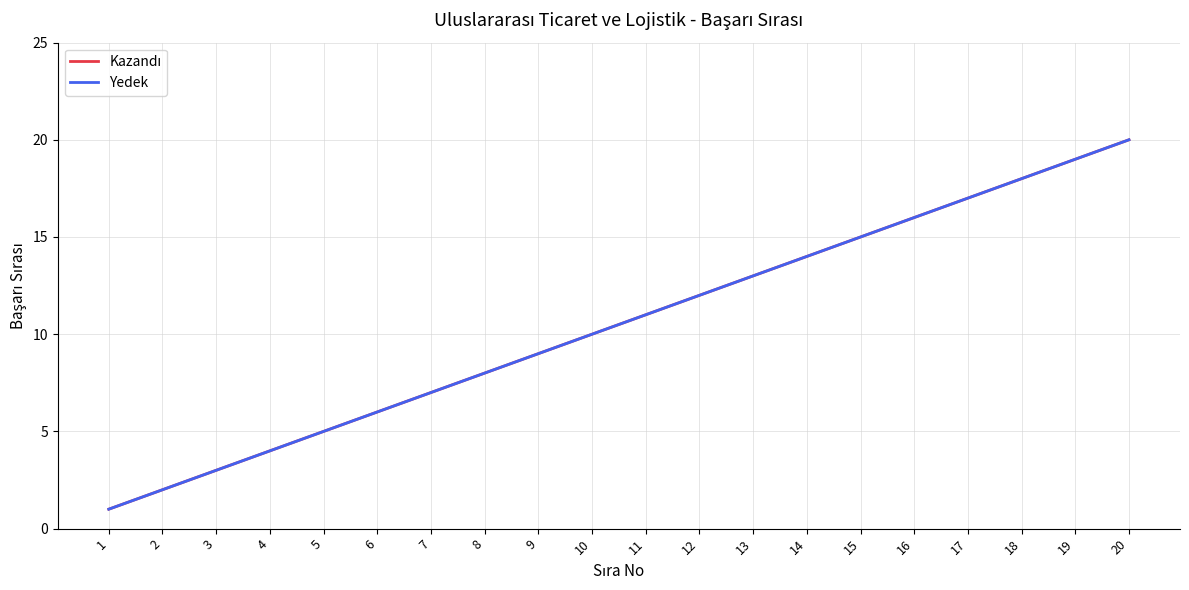

Does the chart have visible grid lines?

Yes